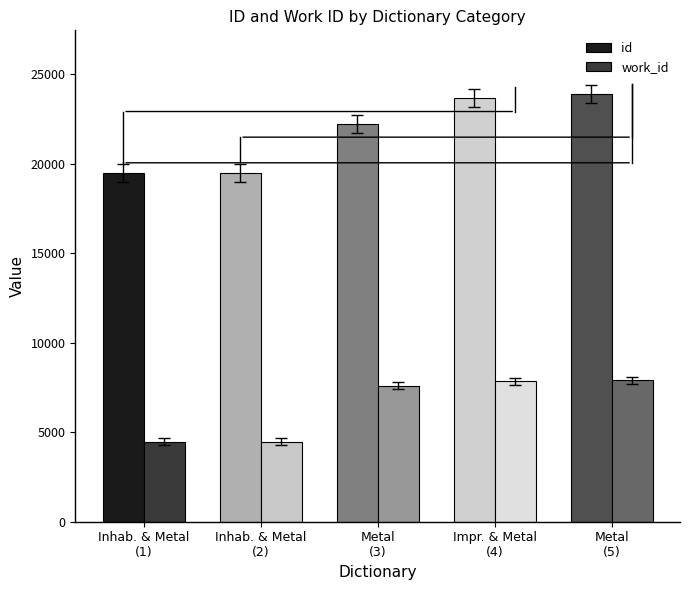

The value of work_id at Impr. & Metal
(4) is 7846. True or false?

True